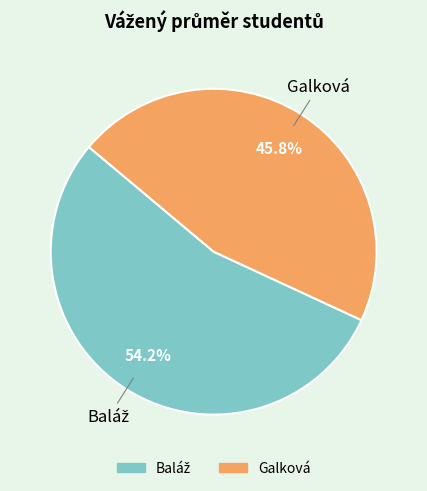

Is there a majority slice in this chart?

Yes